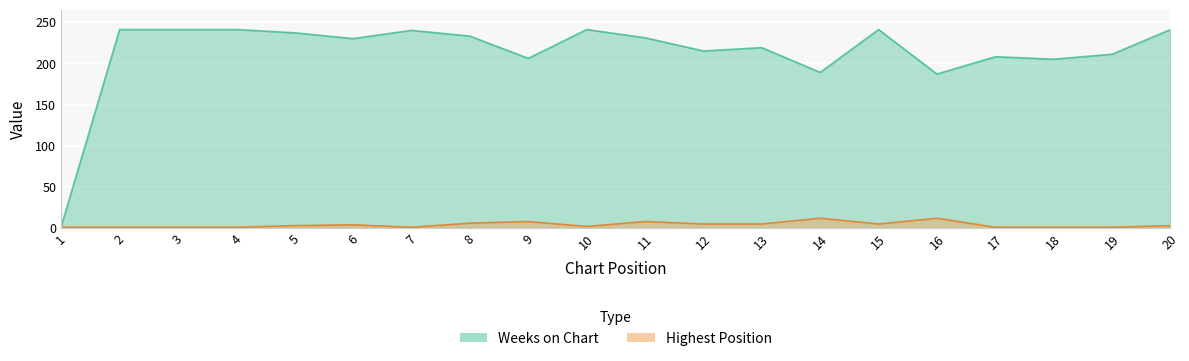

Reading left to right, list all the values displayed in this chart.

Weeks on Chart: 2	241	241	241	237	230	240	233	206	241	231	215	219	189	241	187	208	205	211	241
Highest Position: 1	1	1	1	3	4	1	6	8	2	8	5	5	12	5	12	1	1	1	3